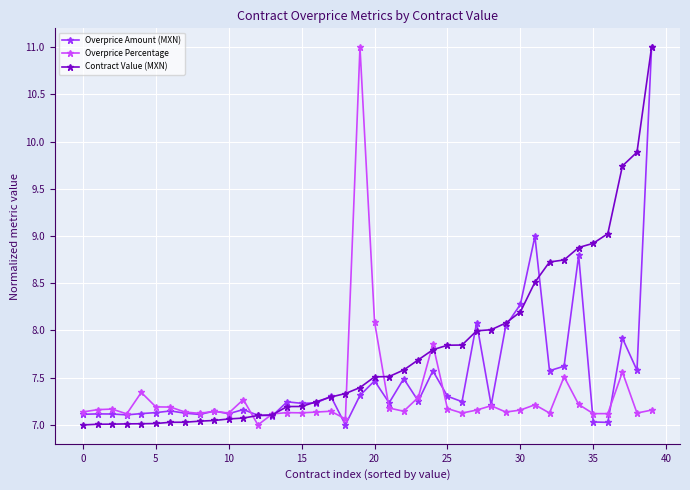

Which series has the largest total across all categories?

Contract Value (MXN)